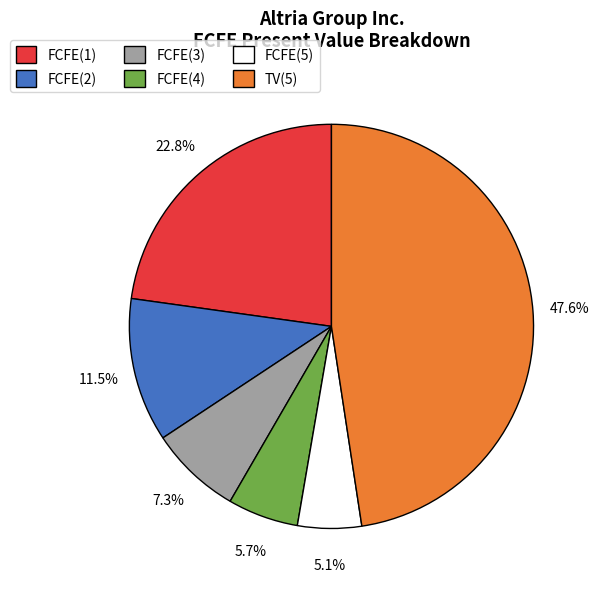

The FCFE(4) slice represents 6% of the pie. True or false?

True